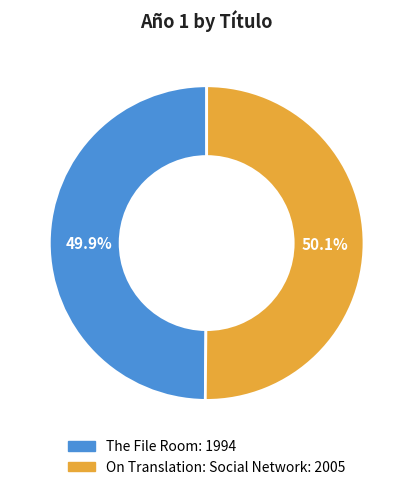

To the nearest percent, what percentage of the pie is The File Room?

50%